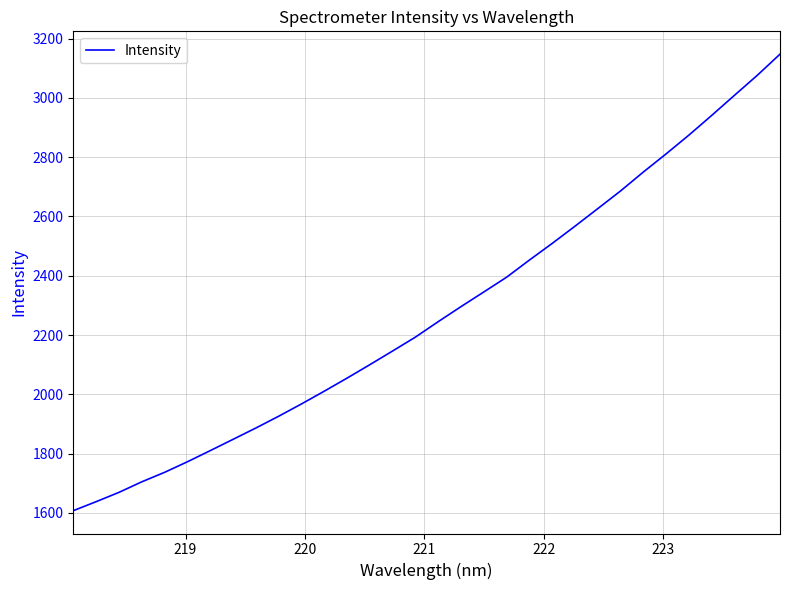

What is the maximum value shown in the chart?

3147.4